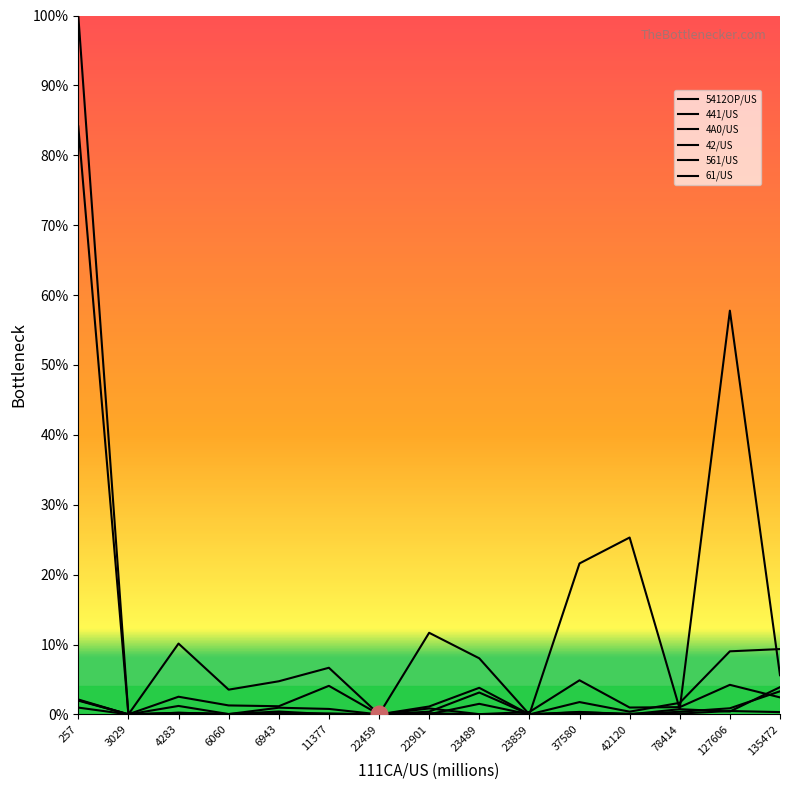

At 257, list the series in order from largest to smallest.

42/US, 4A0/US, 441/US, 61/US, 5412OP/US, 561/US